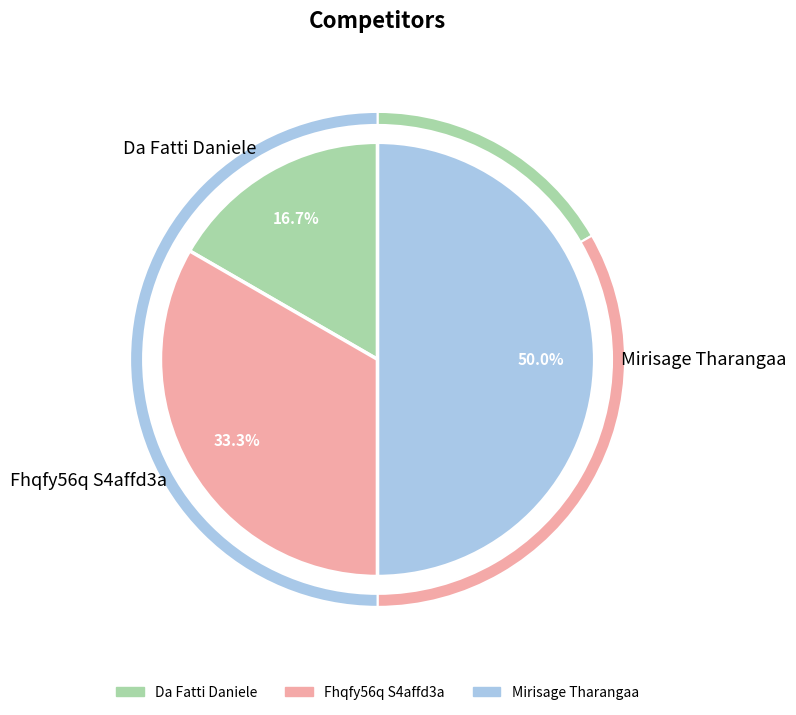

Do Da Fatti Daniele and Mirisage Tharangaa together represent more than half of the pie?

Yes